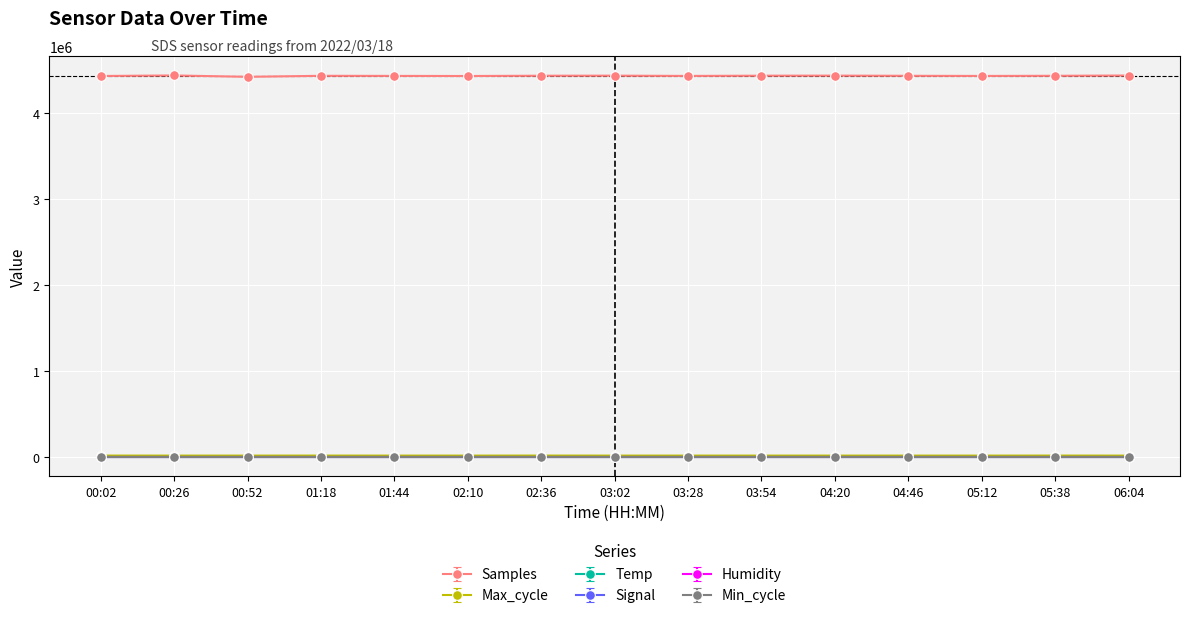

True or false: Samples and Signal intersect in this chart.

False